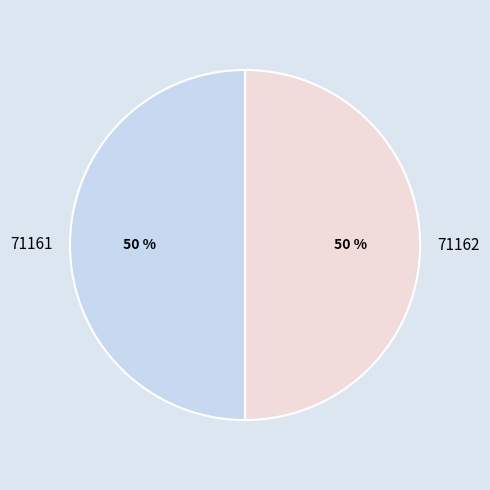

To the nearest percent, what portion does 71161 represent?

50%